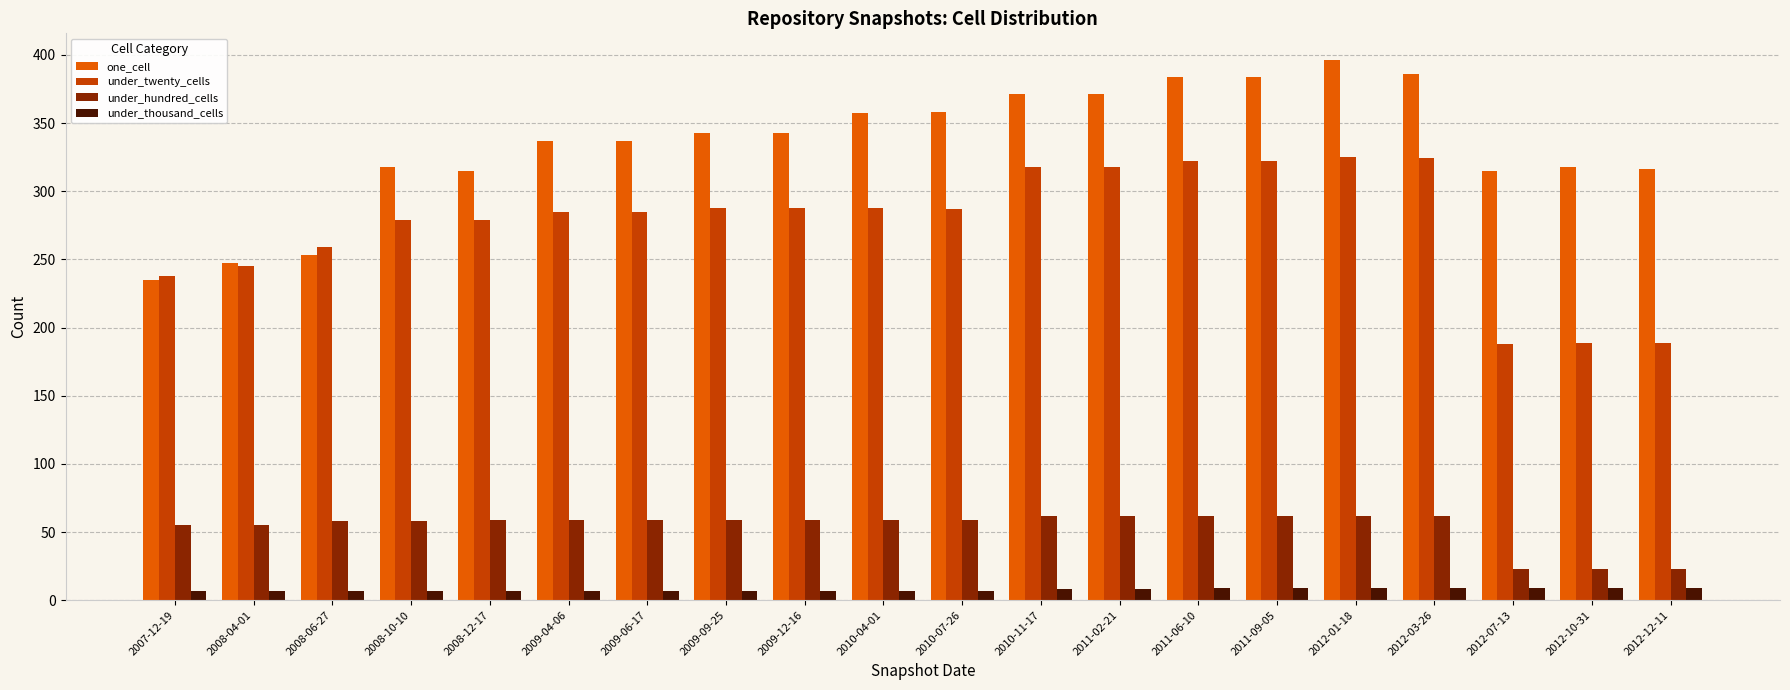

What is the total value across all series at 2011-06-10?

777